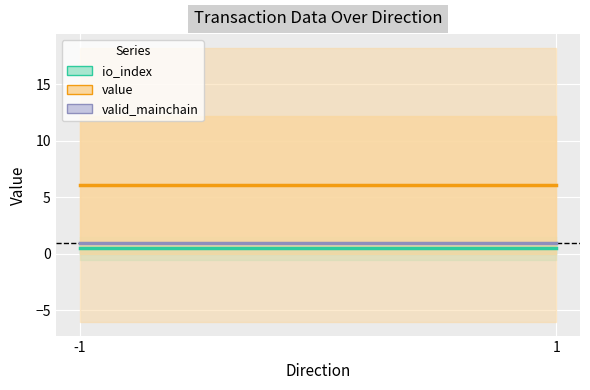

Which series has the largest total across all categories?

value